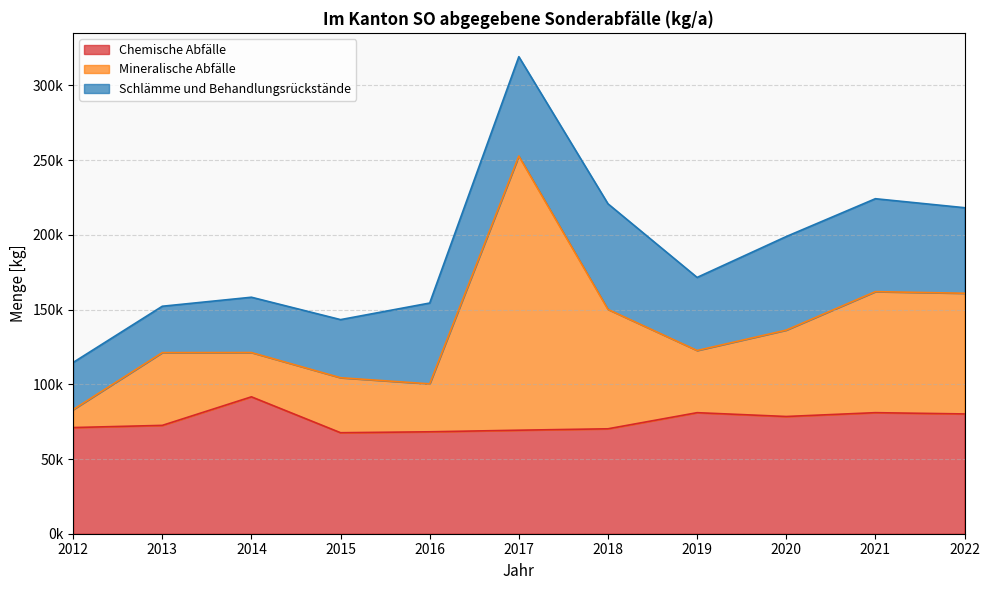

Does the chart display data point markers on the line(s)?

No